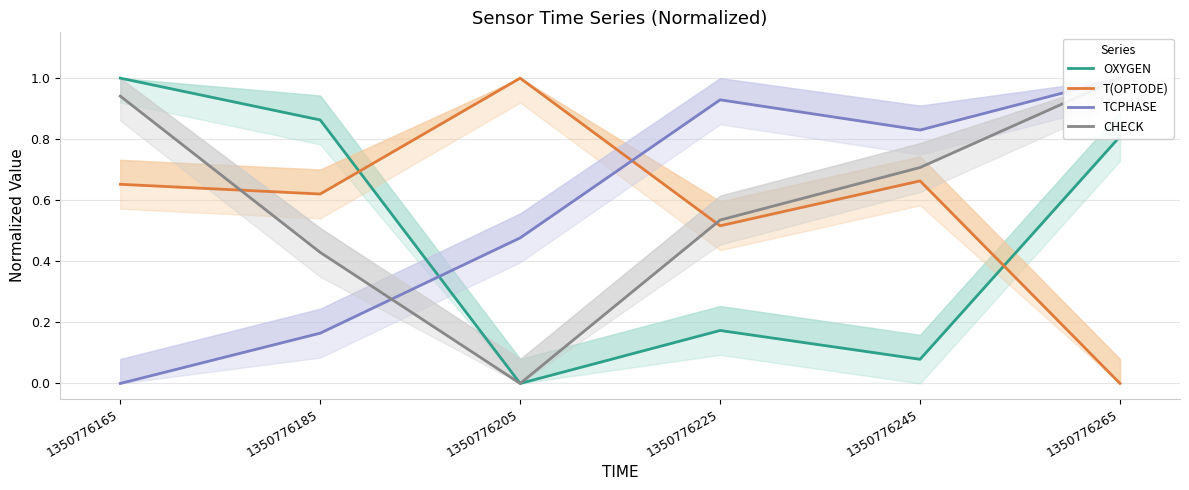

The value of TCPHASE at 1350776225 is 0.9. True or false?

True